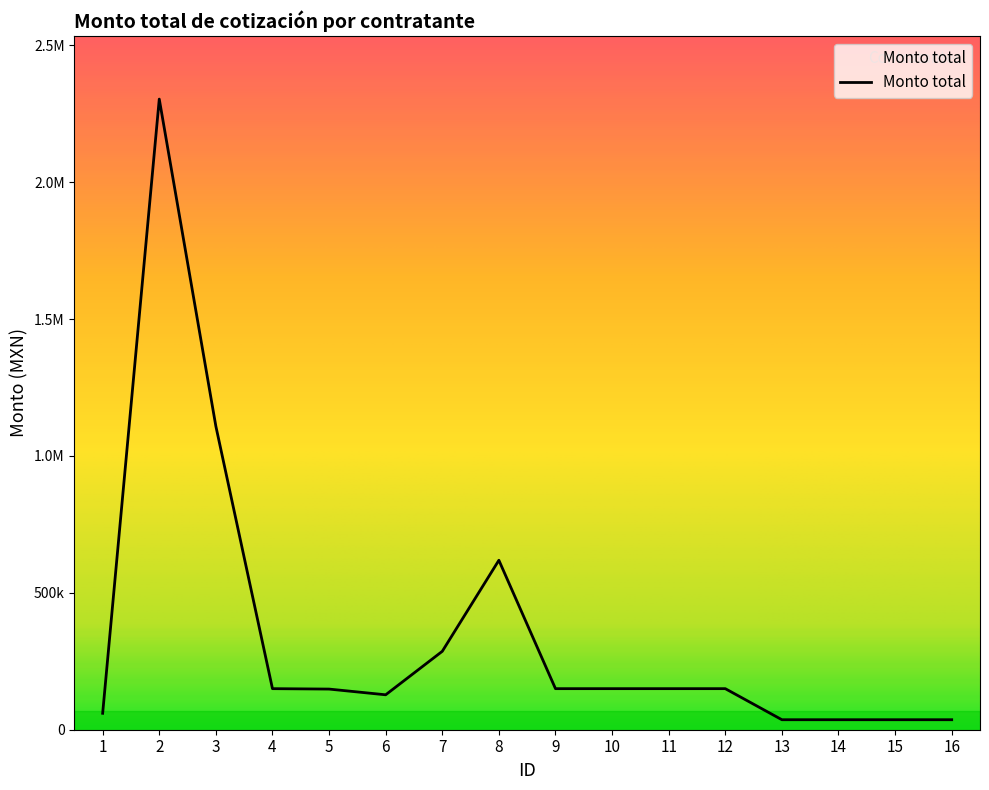

Is this an area chart (filled region under the line)?

Yes